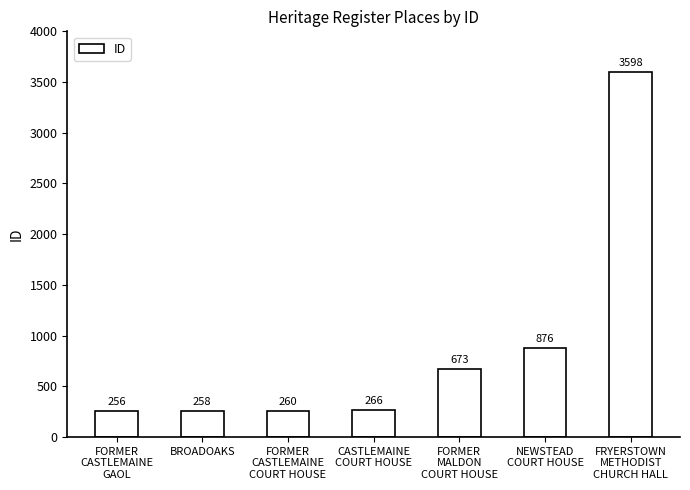

What is the maximum value shown in the chart?

3598